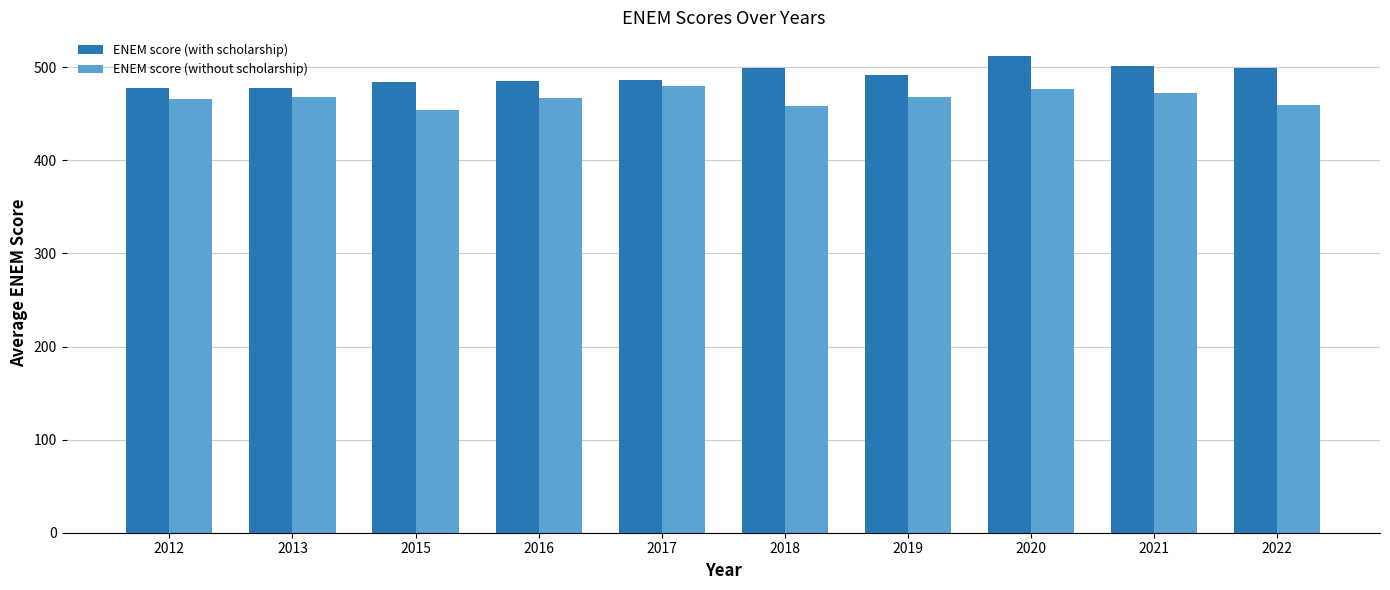

At which category is the sum across all series the highest?

2020